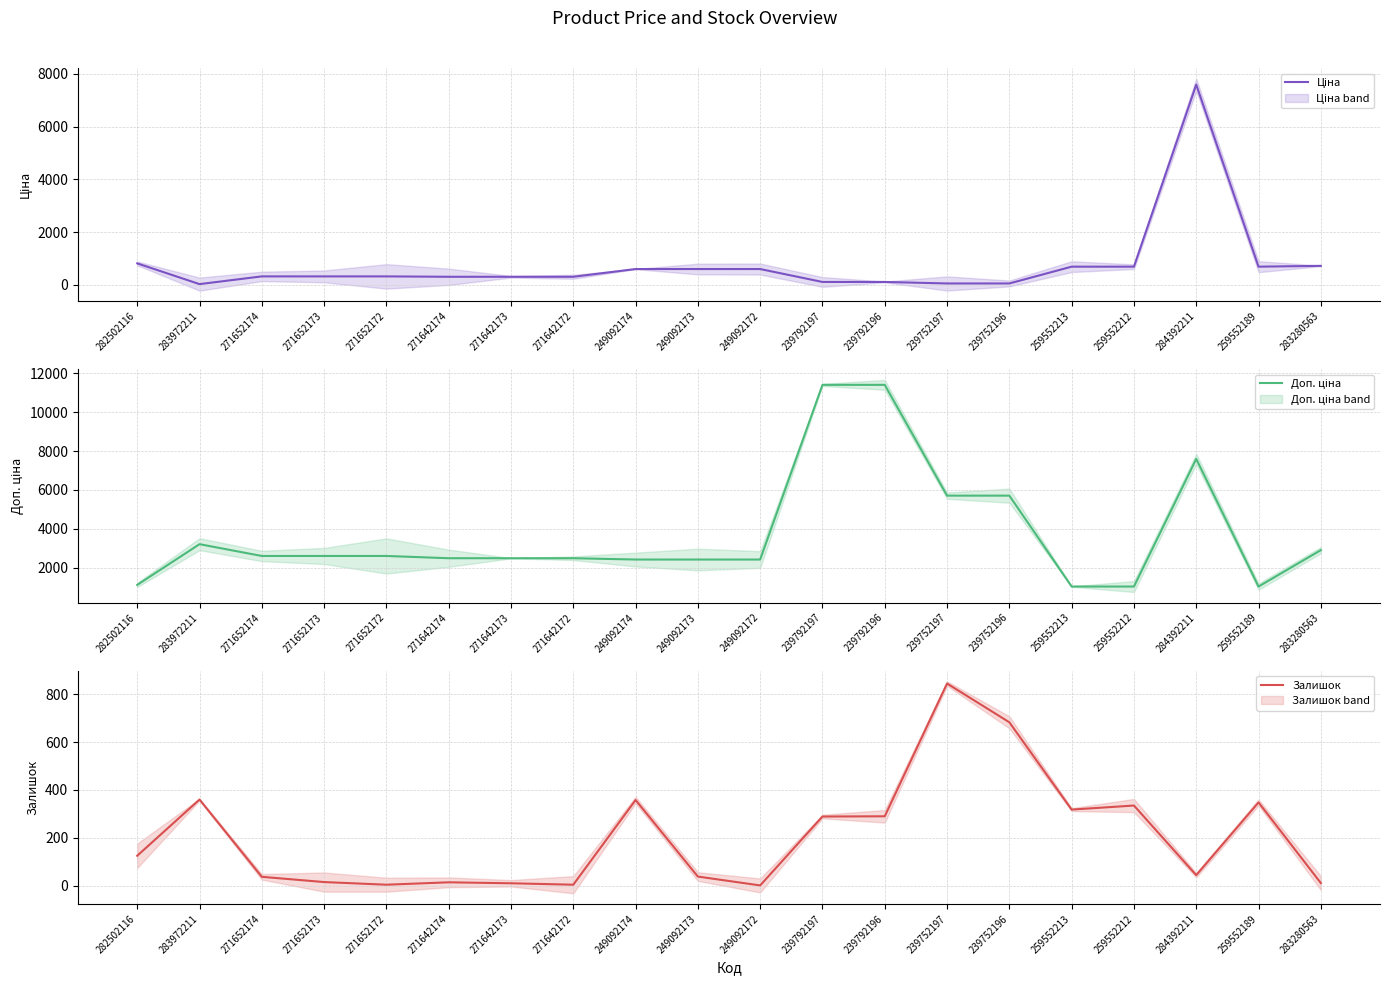

The value of Доп. ціна at 271642174 is 2482.4. True or false?

True